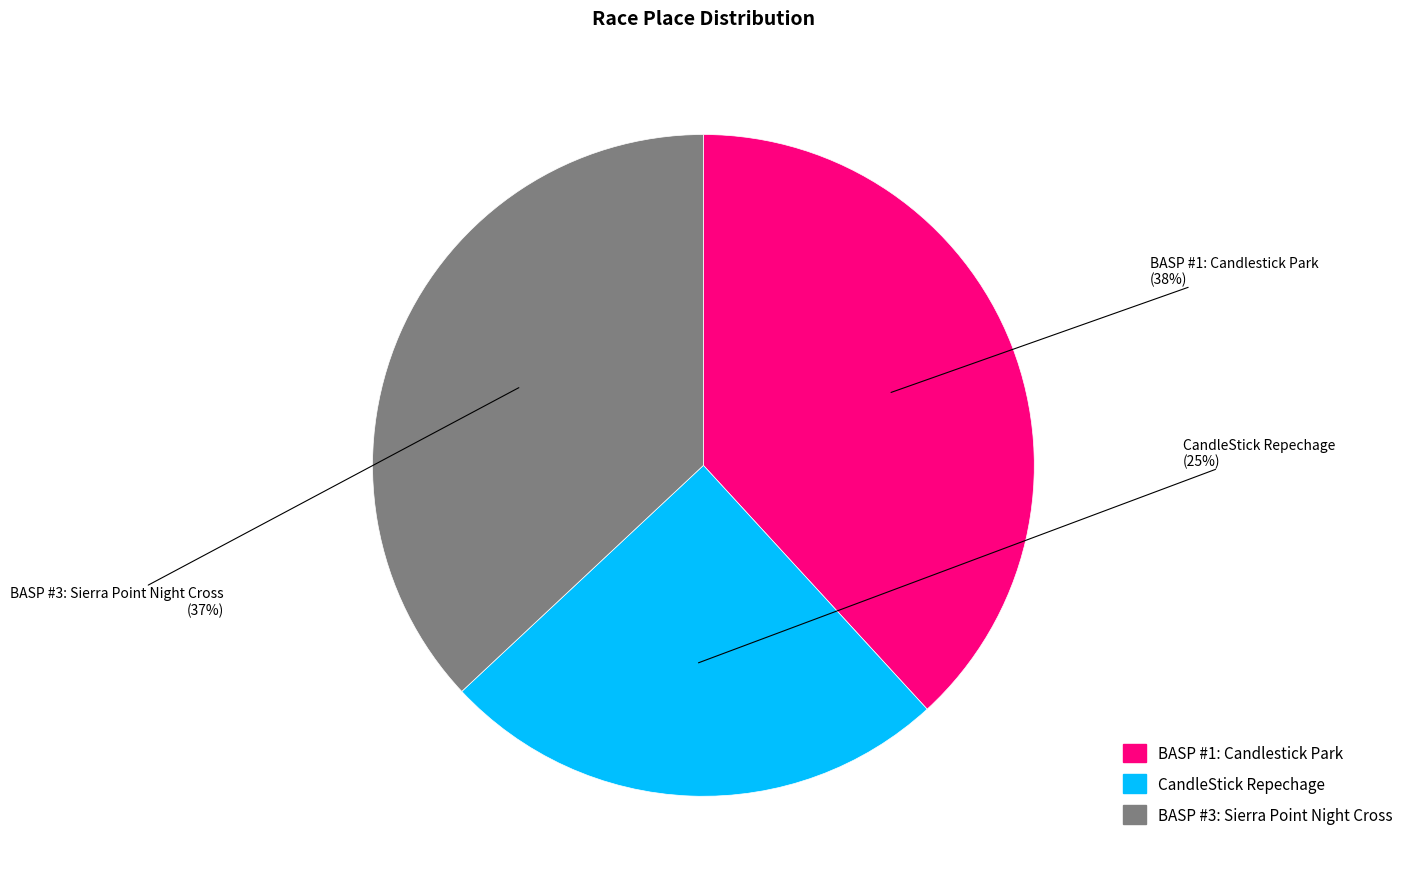

What is the smallest slice in the pie chart?

CandleStick Repechage